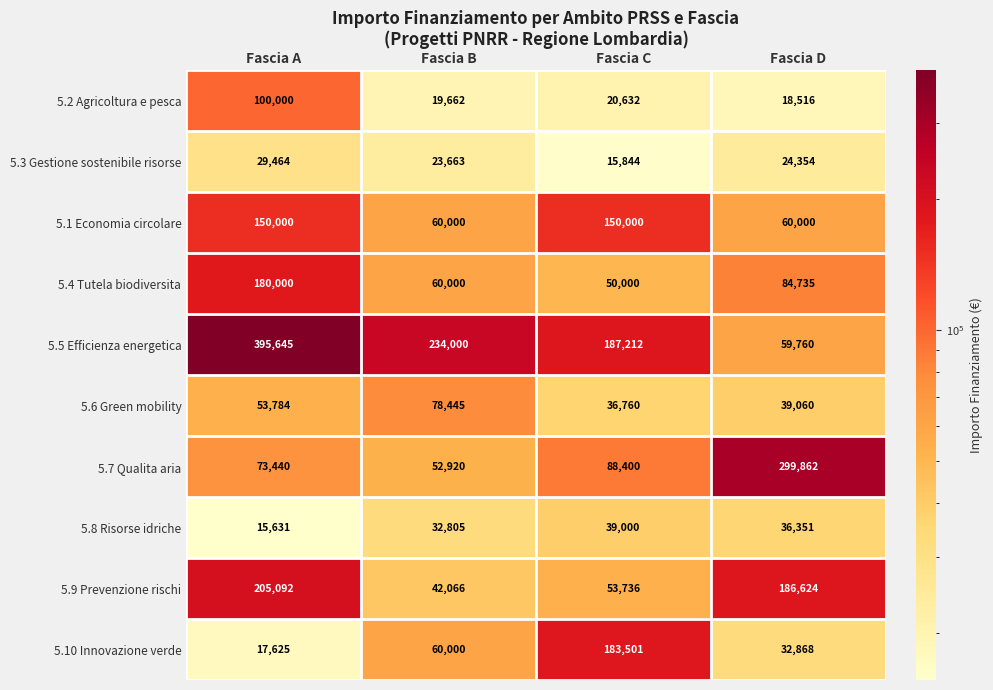

The 5.10 Innovazione verde series shows 23643 at Fascia B. True or false?

False